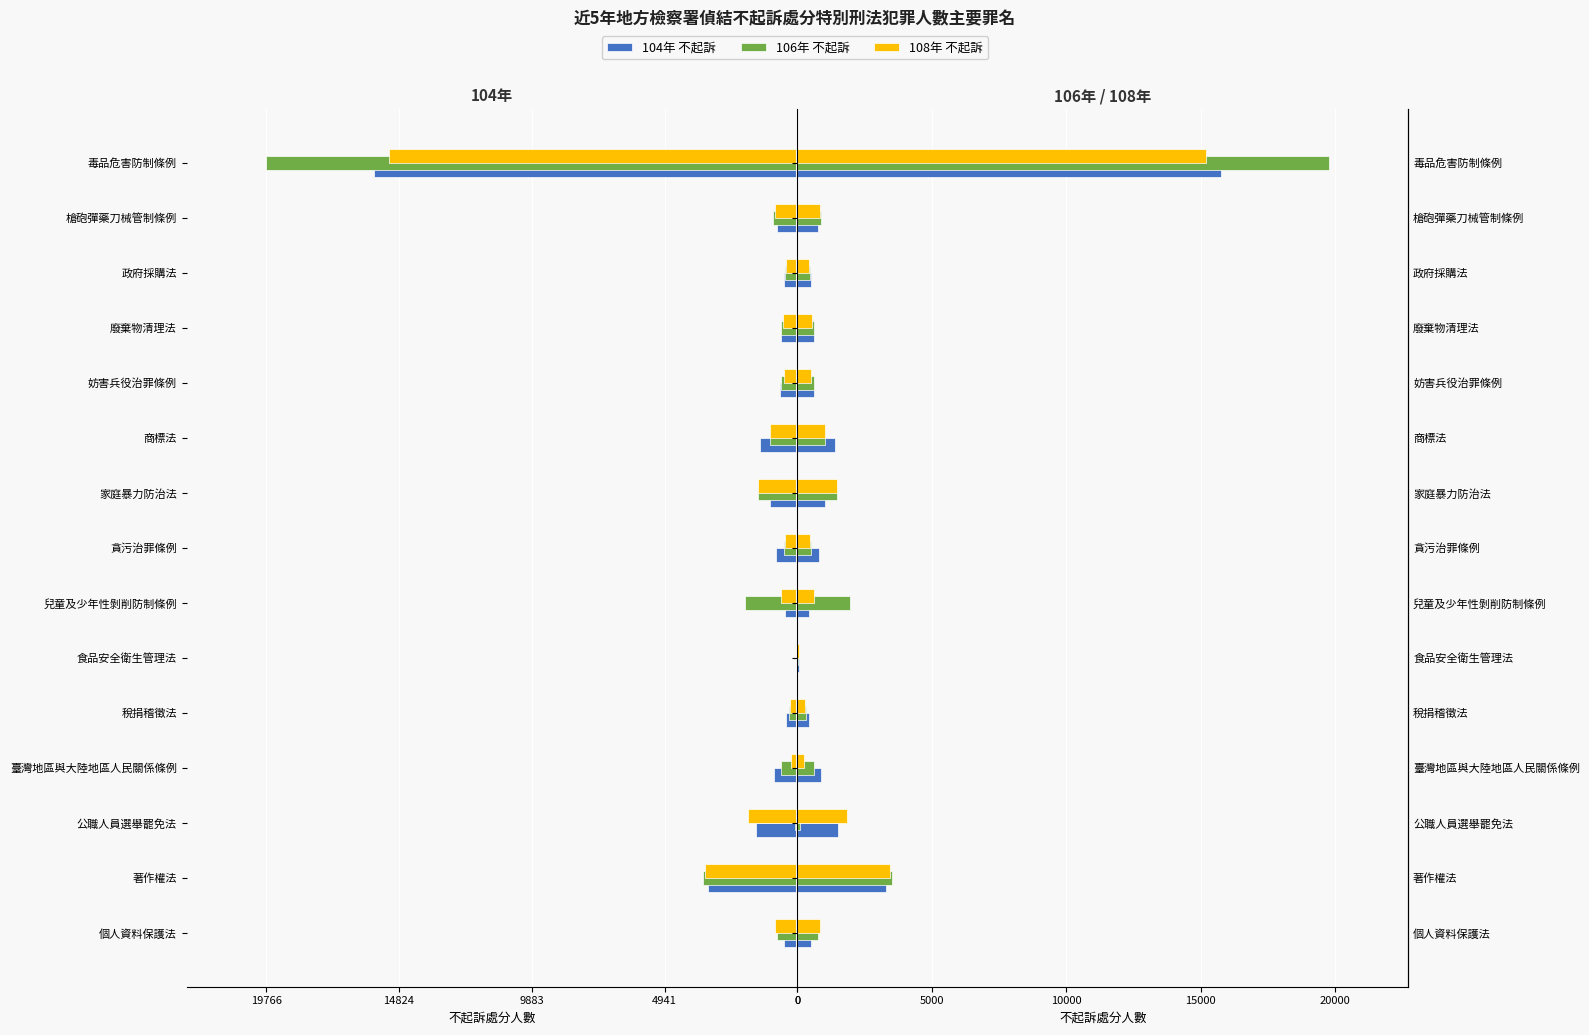

Read the 104年 不起訴 value at 貪污治罪條例, to the nearest 50.

800